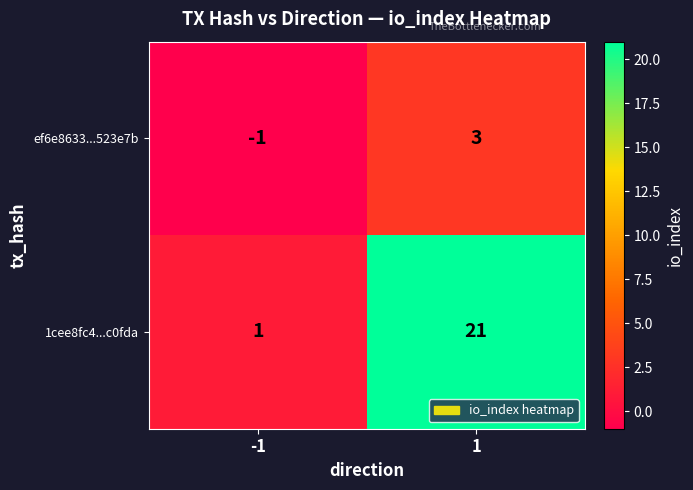

The value of 1cee8fc4...c0fda at 1 is 31. True or false?

False